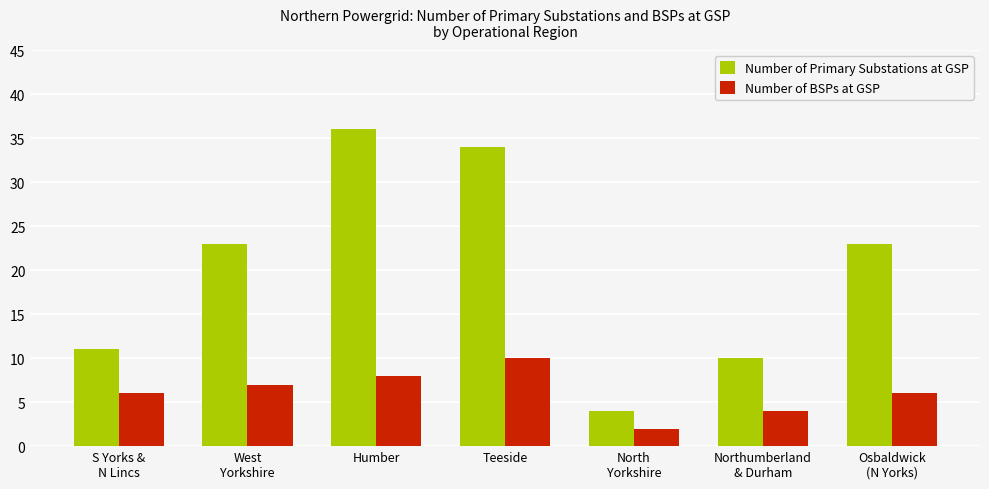

Between West
Yorkshire and Northumberland
& Durham, which series saw the biggest shift?

Number of Primary Substations at GSP